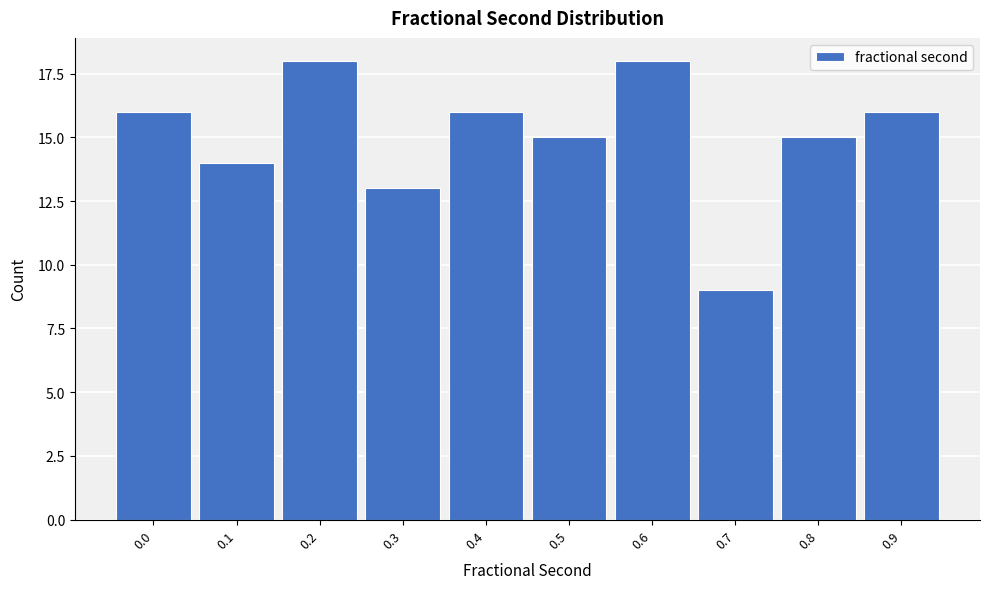

Reading left to right, transcribe all the data shown in this chart.

16	14	18	13	16	15	18	9	15	16